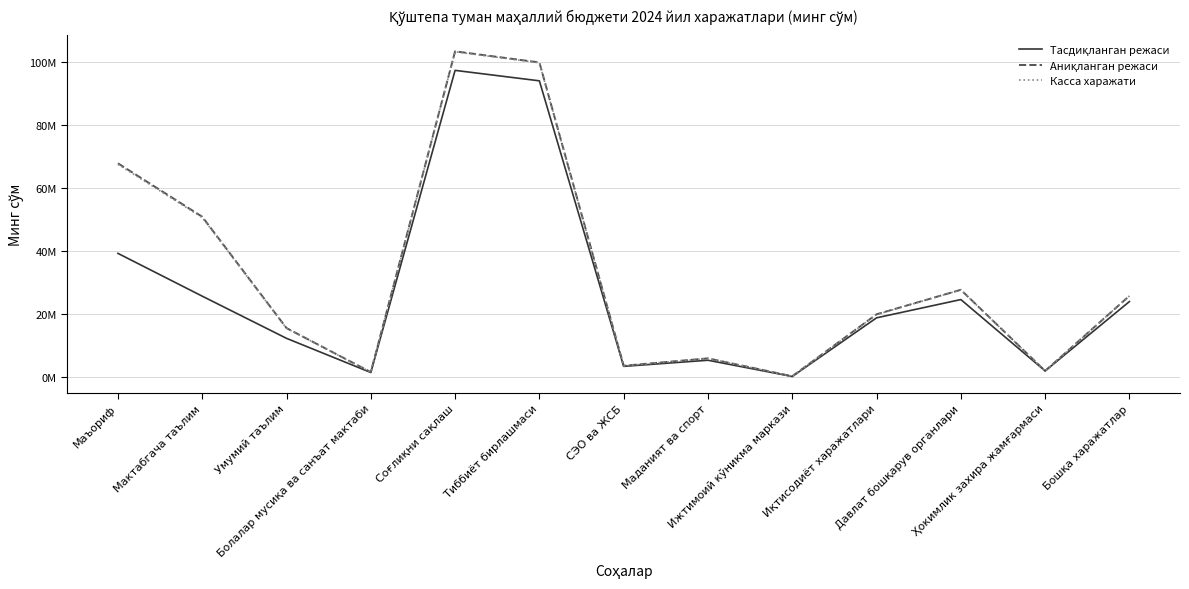

In Аниқланган режаси, how many points are higher than both neighbors (excluding endpoints)?

3